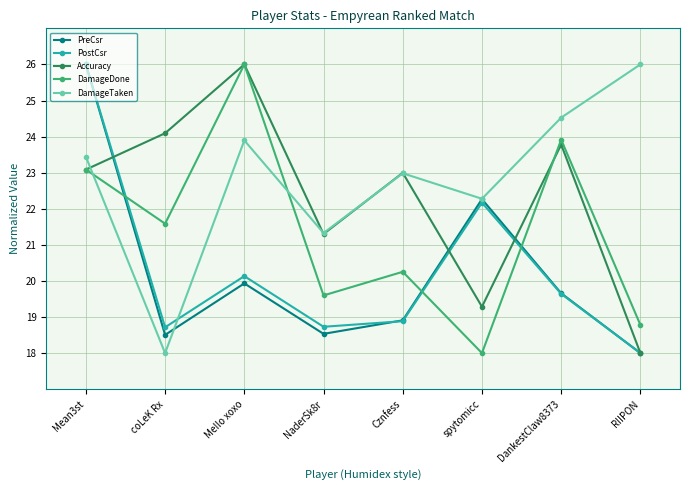

What is the sum of the PreCsr values at Cznfess and DankestClaw8373?

38.6